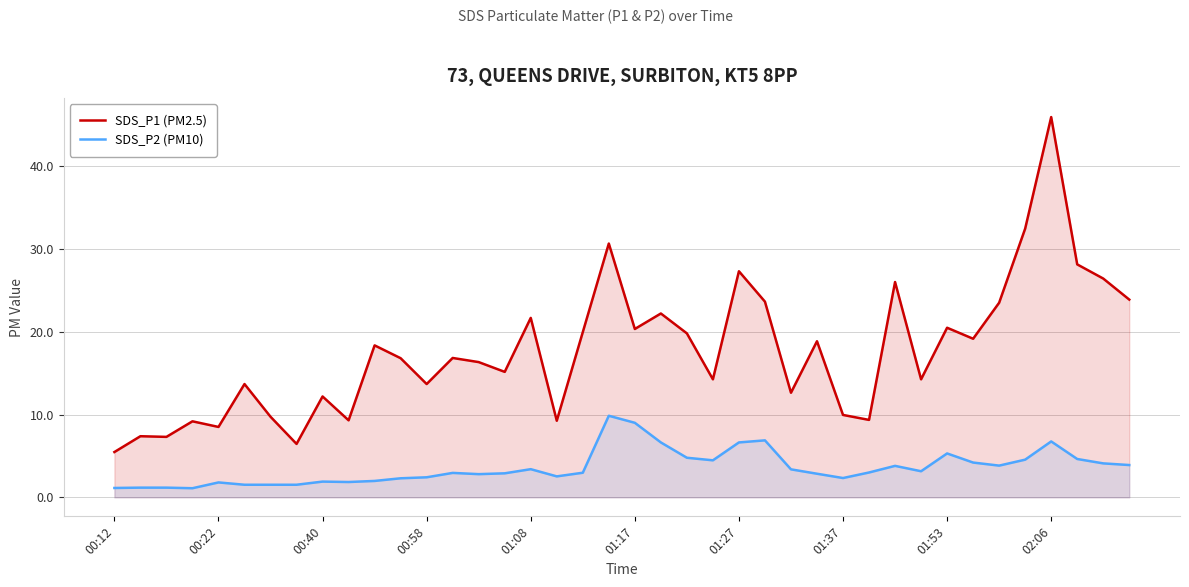

What is the total value across all series at 13?

19.8